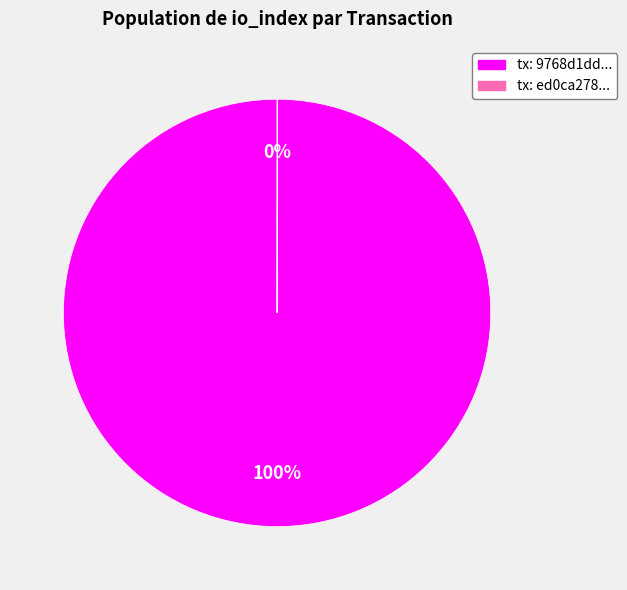

Is there any slice that represents more than half of the pie?

Yes